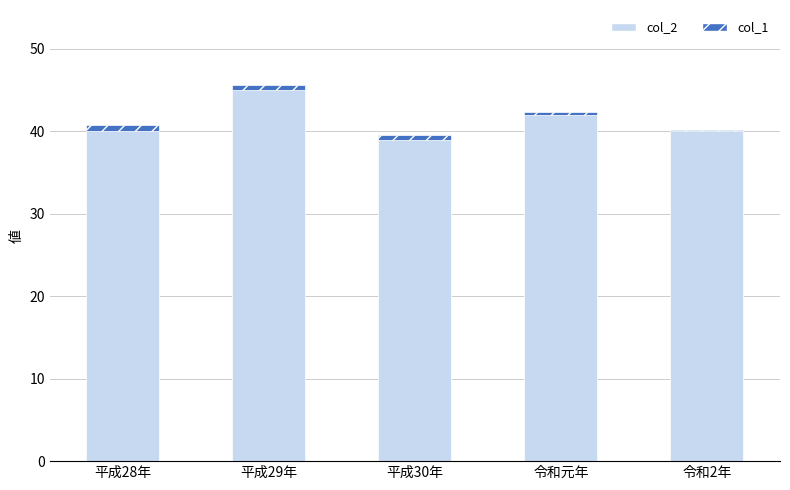

At which category is the sum across all series the highest?

平成29年